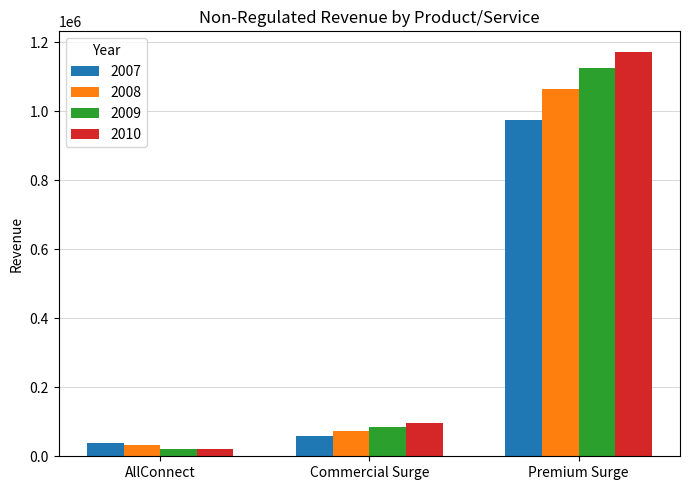

The value of 2010 at Commercial Surge is 97729.3. True or false?

True